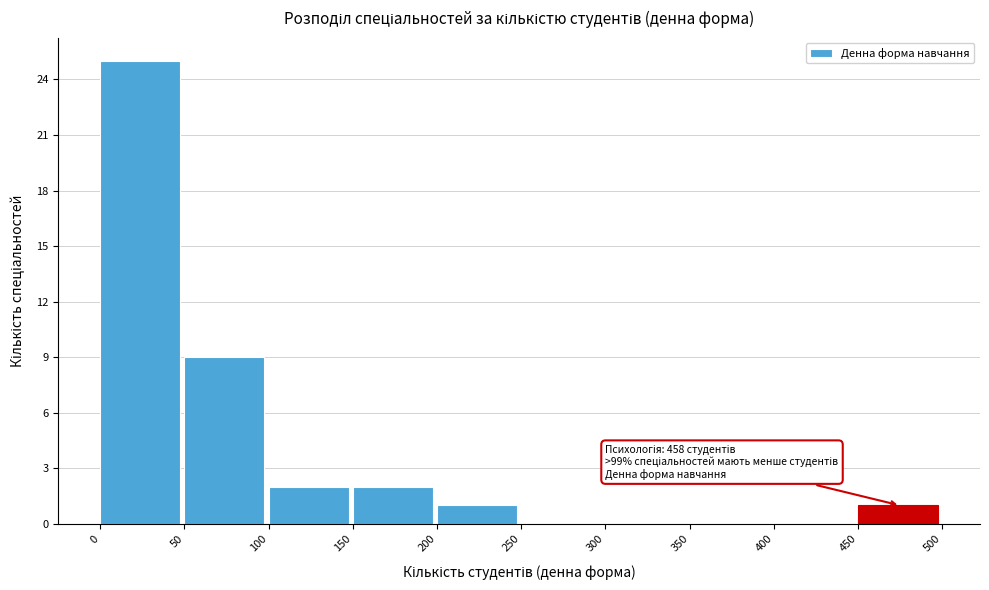

Which range on the x-axis has the tallest bar?

0 to 50